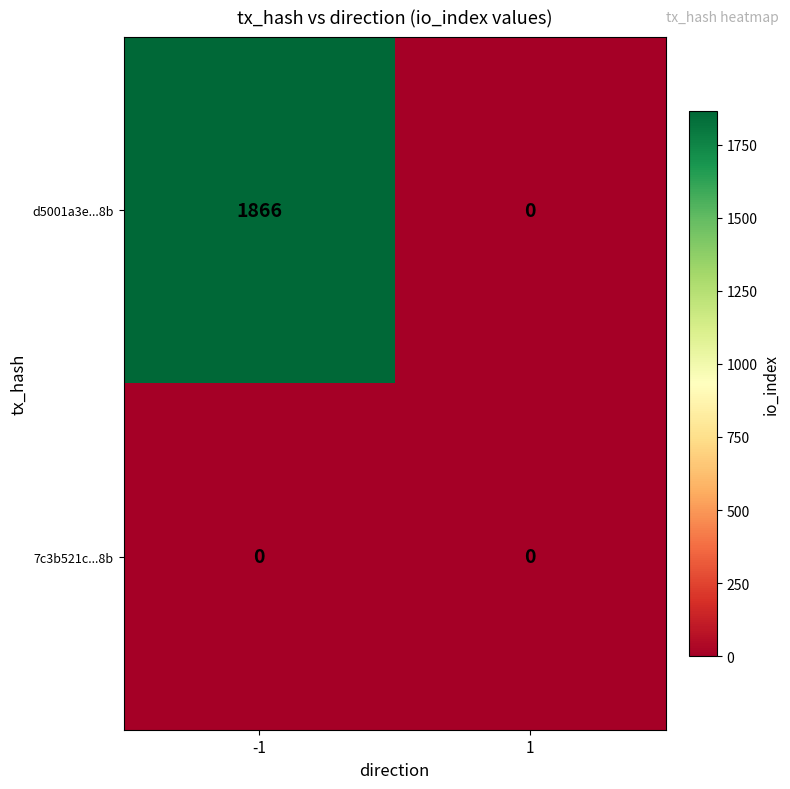

Which category has the highest value across all series?

-1